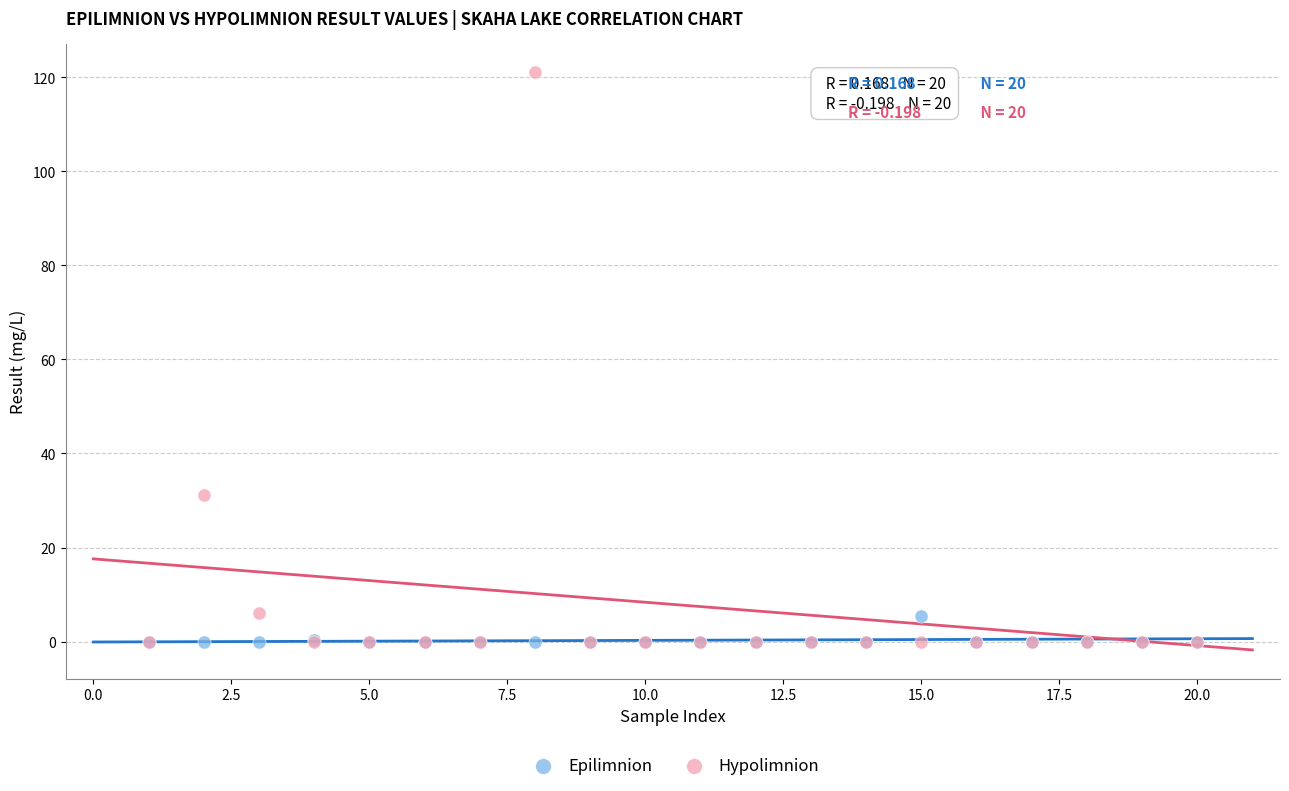

In the Hypolimnion series, what Y value is closest to 60?

31.1